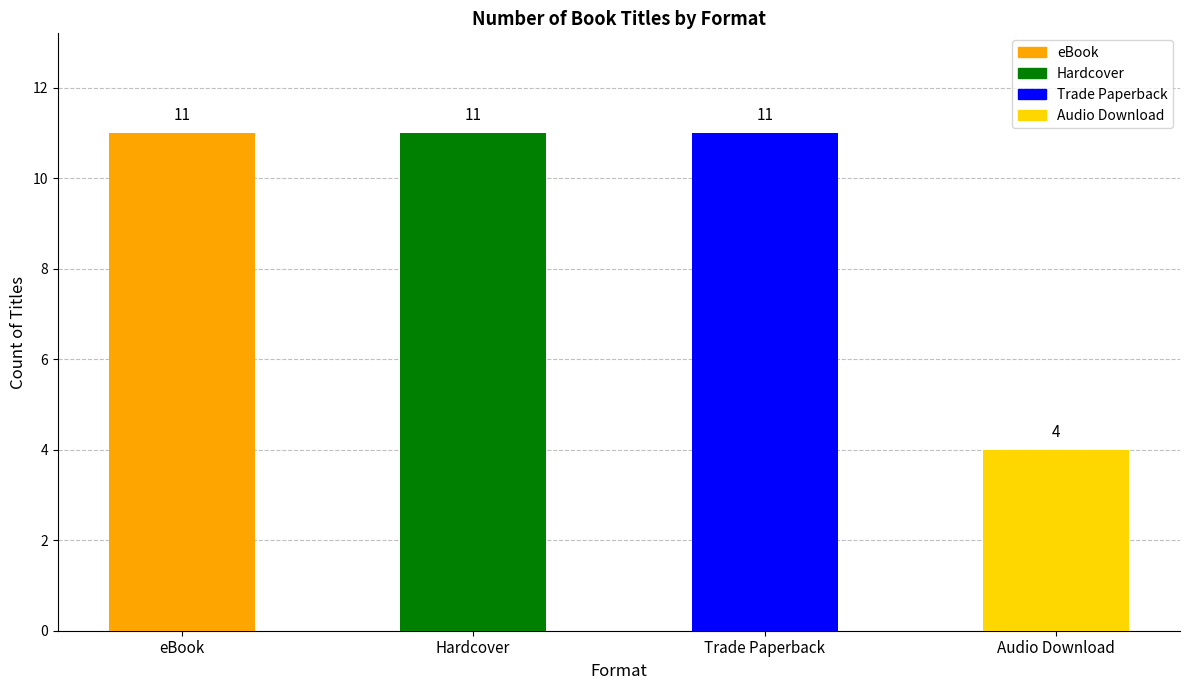

What is the maximum value shown in the chart?

11